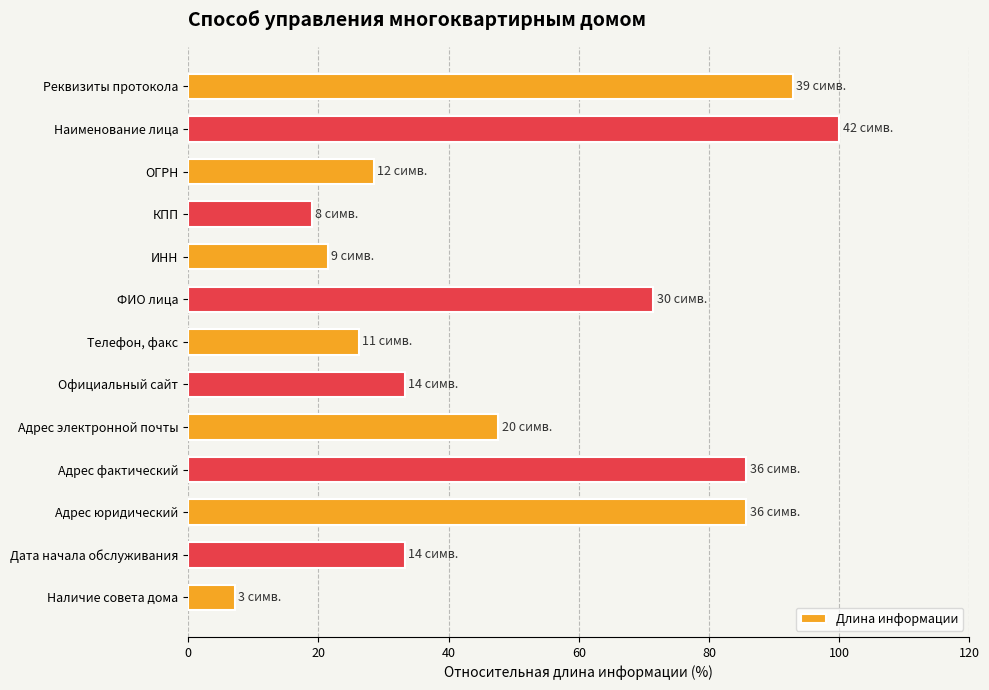

Does the chart contain any negative values?

No